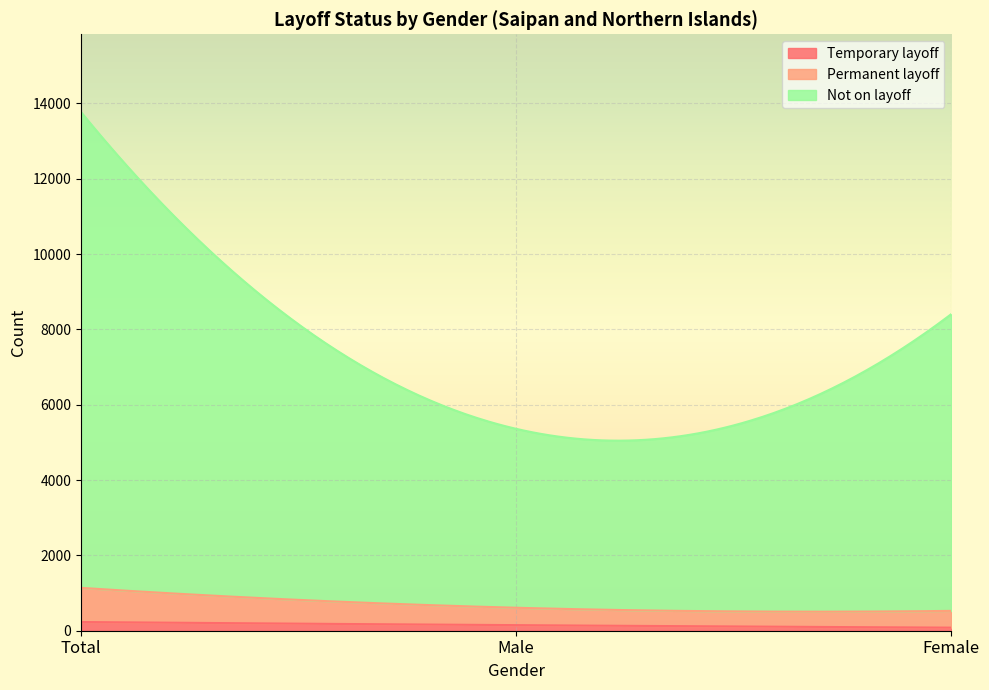

How many data points in Not on layoff are less than 7883?

1